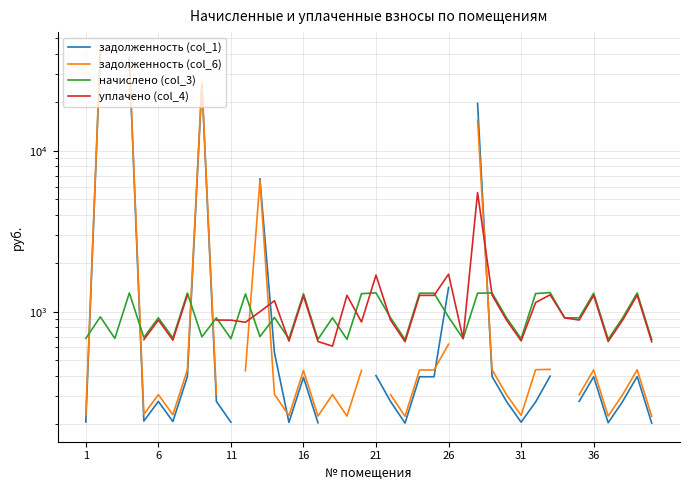

Count the number of data series in this chart.

4